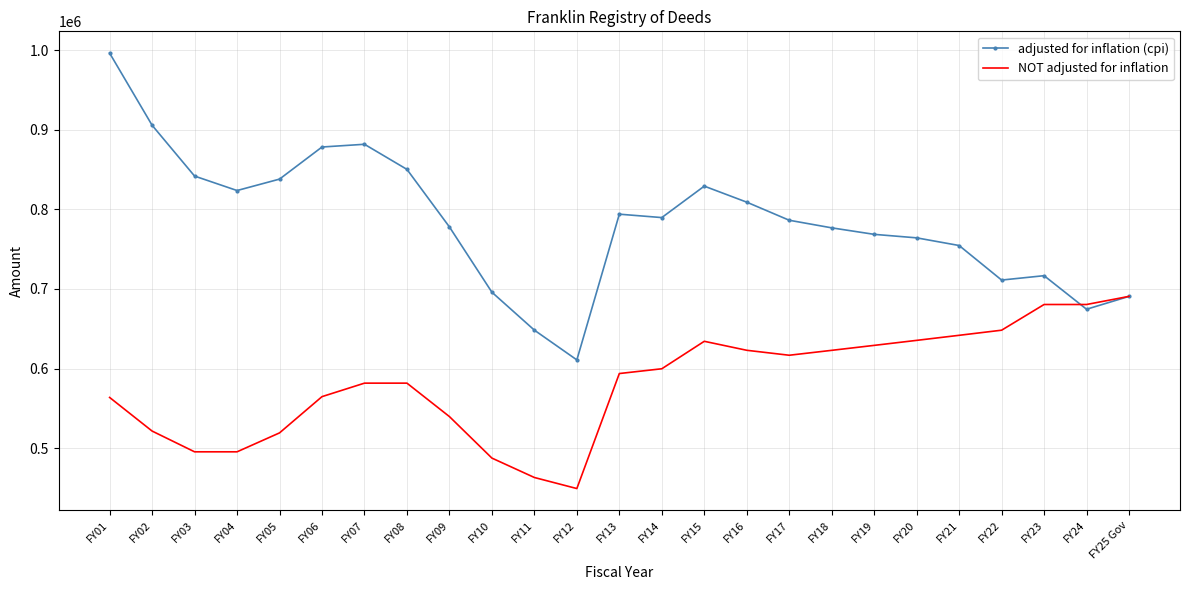

Is it true that adjusted for inflation (cpi) equals 167973 at FY19?

False